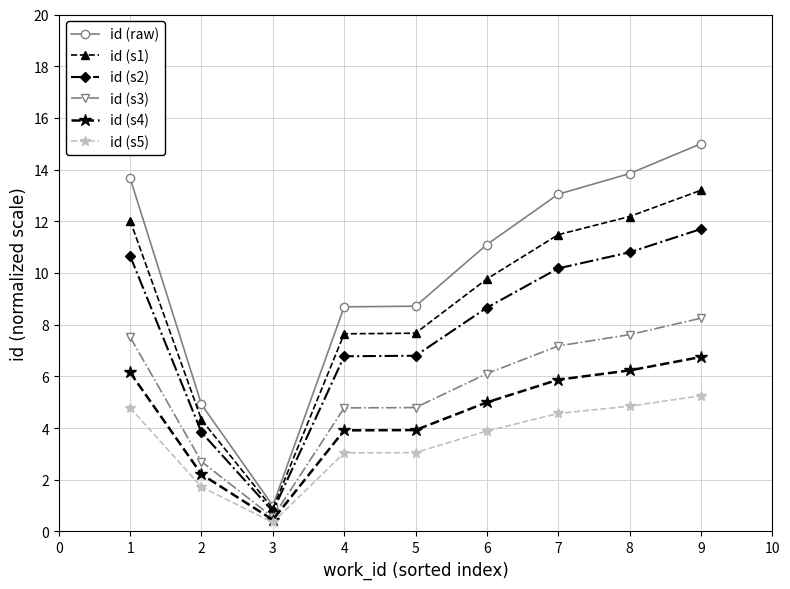

True or false: id (s2) and id (s5) cross at least once.

False